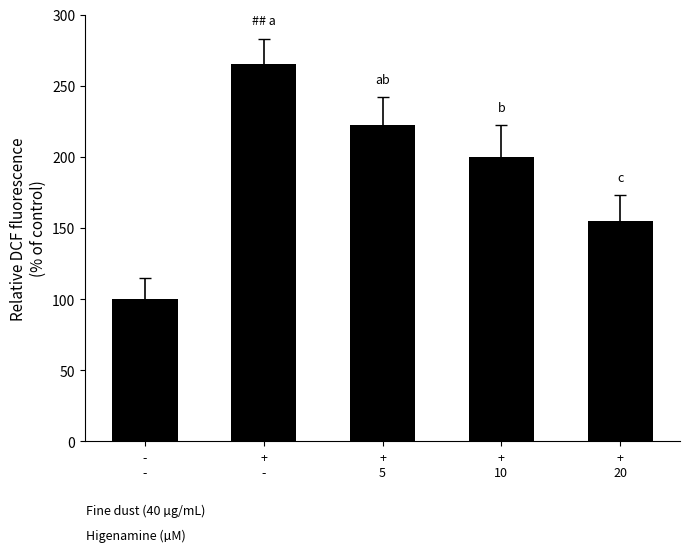

Where is the data nearest to the value 182?

+
10